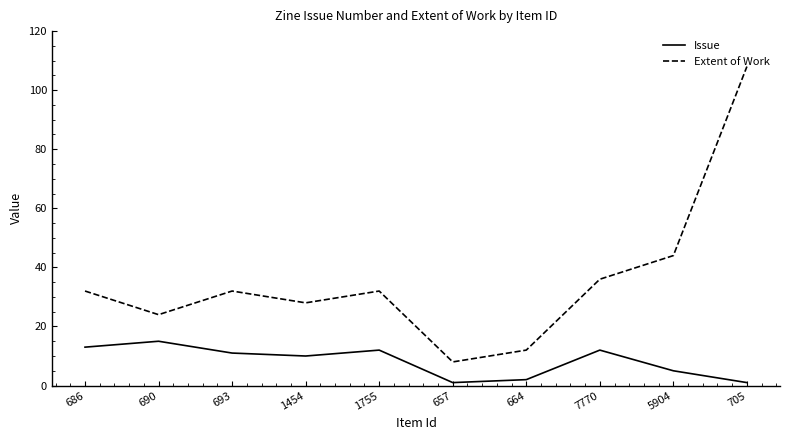

True or false: Issue and Extent of Work cross at least once.

False